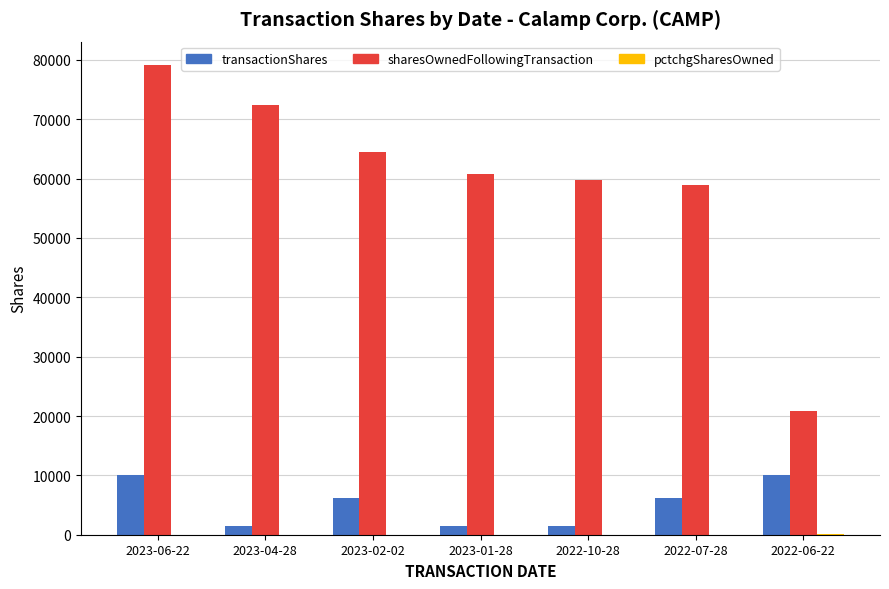

Is the value of sharesOwnedFollowingTransaction at 2022-06-22 greater than the value of transactionShares at 2023-06-22?

Yes